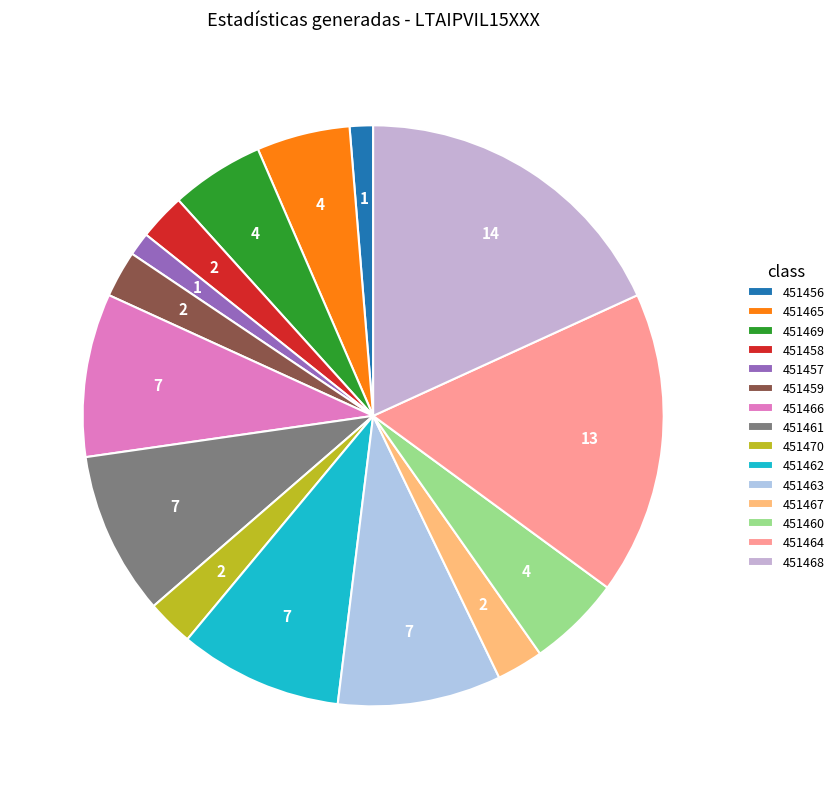

Does 451469 represent more than half of the total?

No